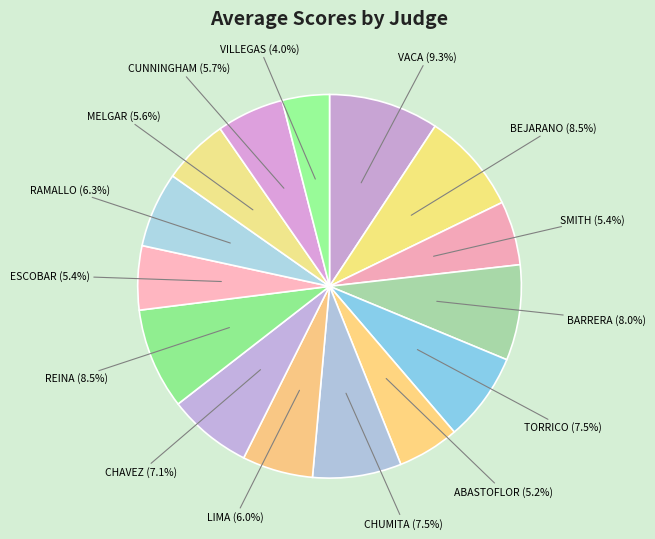

How many slices are in this pie chart?

15